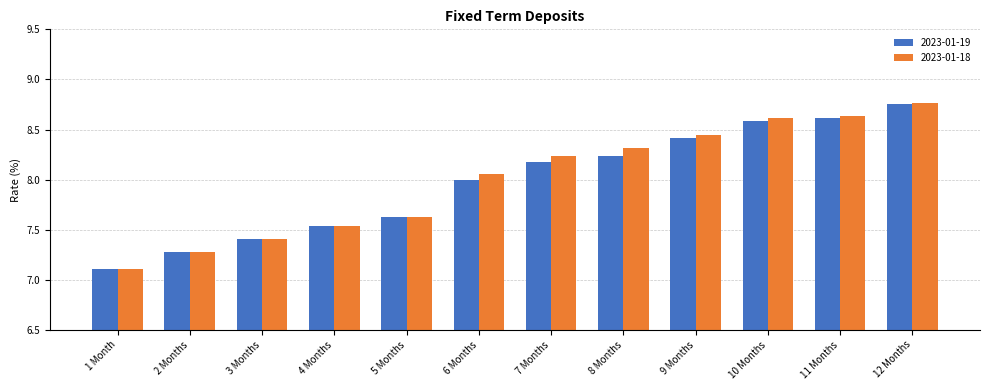

Which series changed the most between 1 Month and 12 Months?

2023-01-18